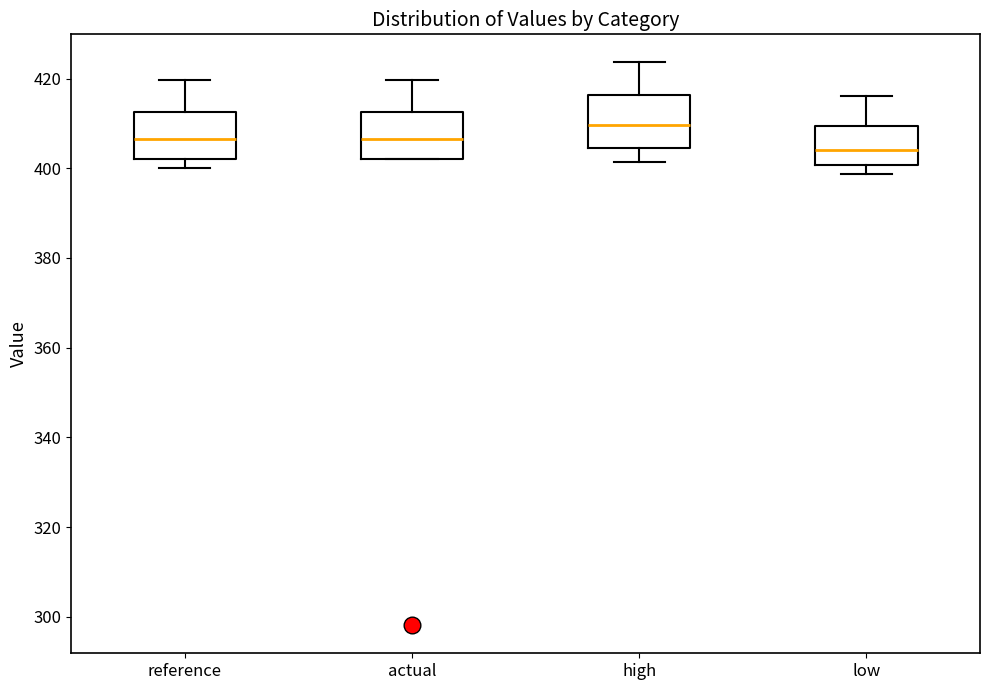

Where does the upper whisker of the box for reference end on the y-axis? The values are not printed on the chart, so give them approximately, as read against the axis.

420